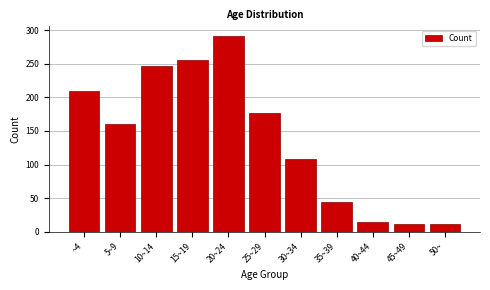

Reading left to right, transcribe all the data shown in this chart.

~4=209	5~9=161	10~14=247	15~19=255	20~24=291	25~29=176	30~34=109	35~39=45	40~44=14	45~49=11	50~=11